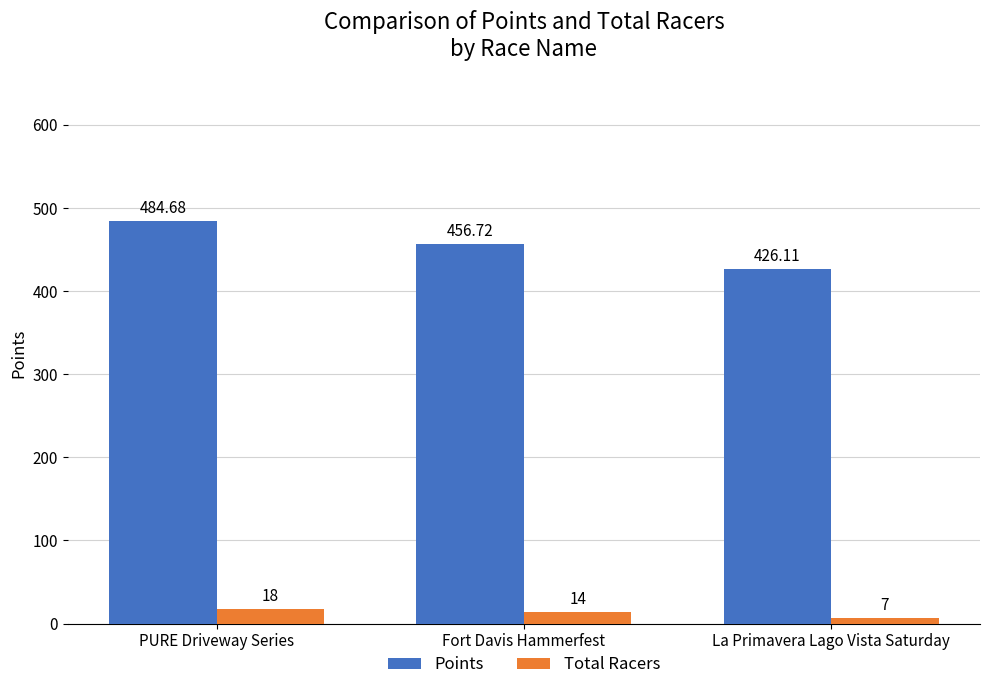

Which series has the largest range (max minus min)?

Points